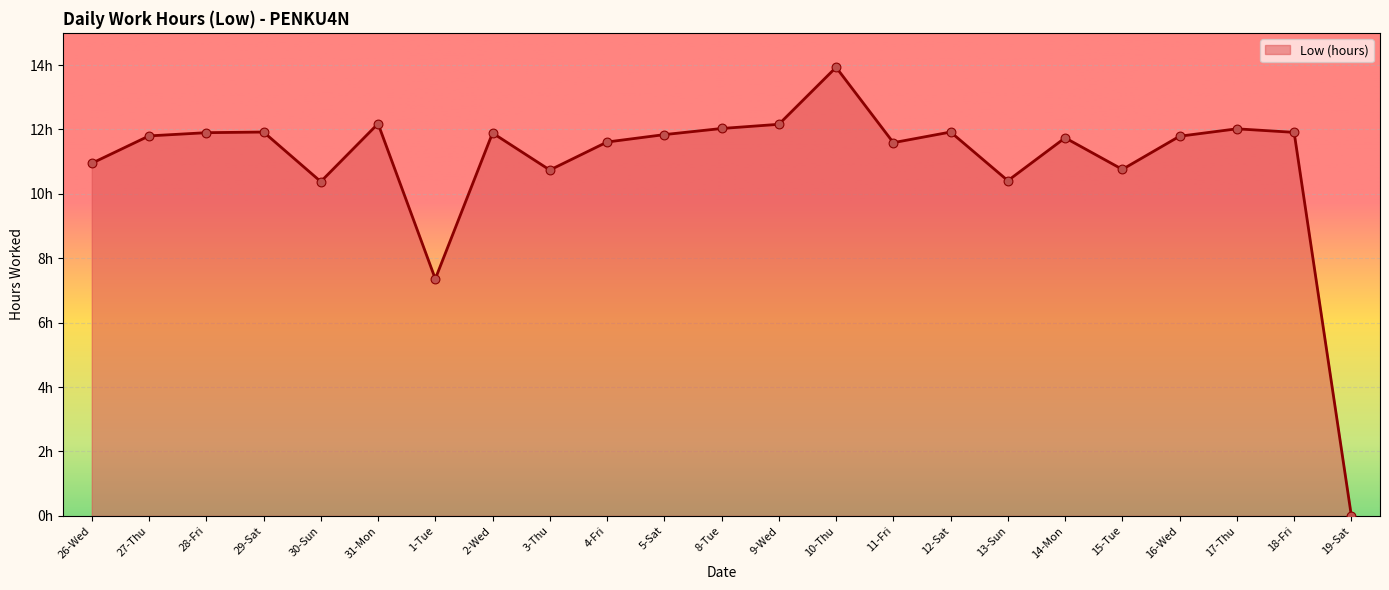

Does the chart have visible grid lines?

Yes